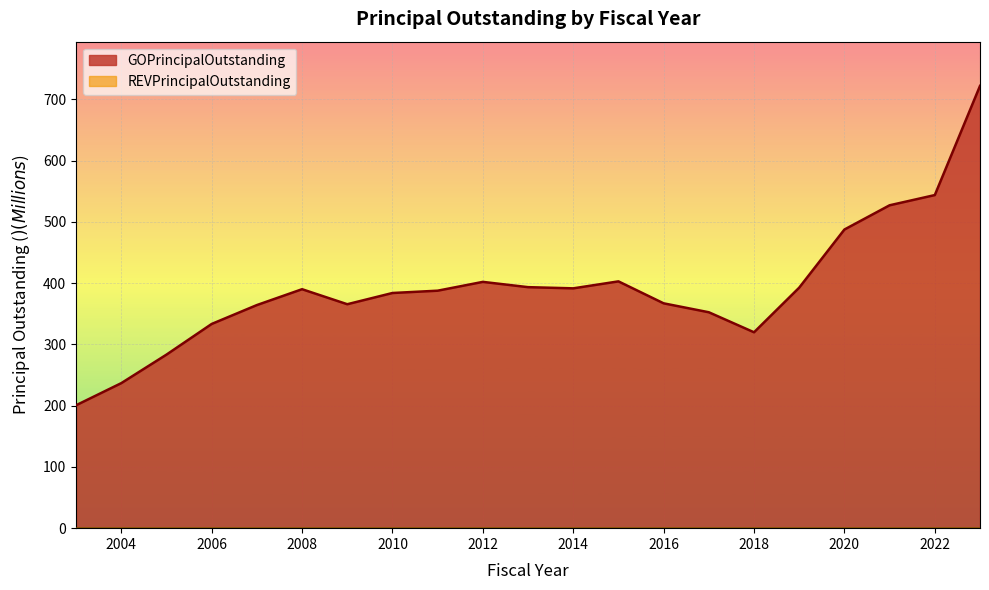

The chart shows a value of 236.7 at 2004. True or false?

True